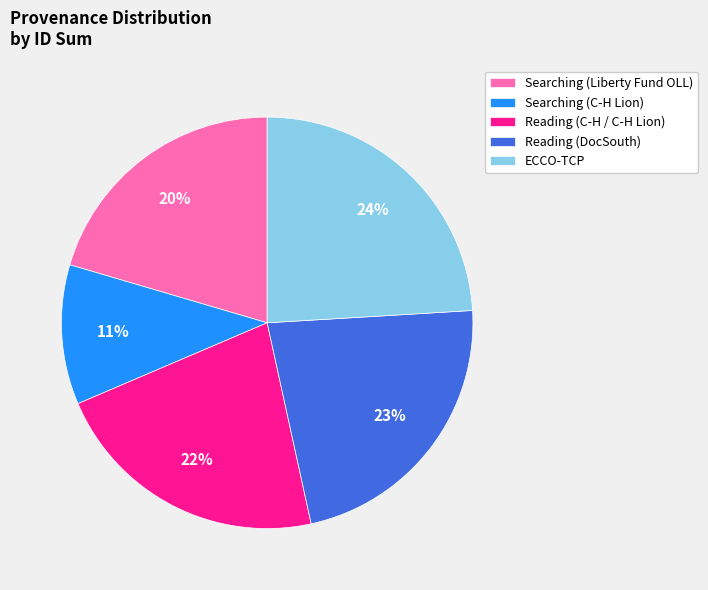

How many segments does this pie chart have?

5